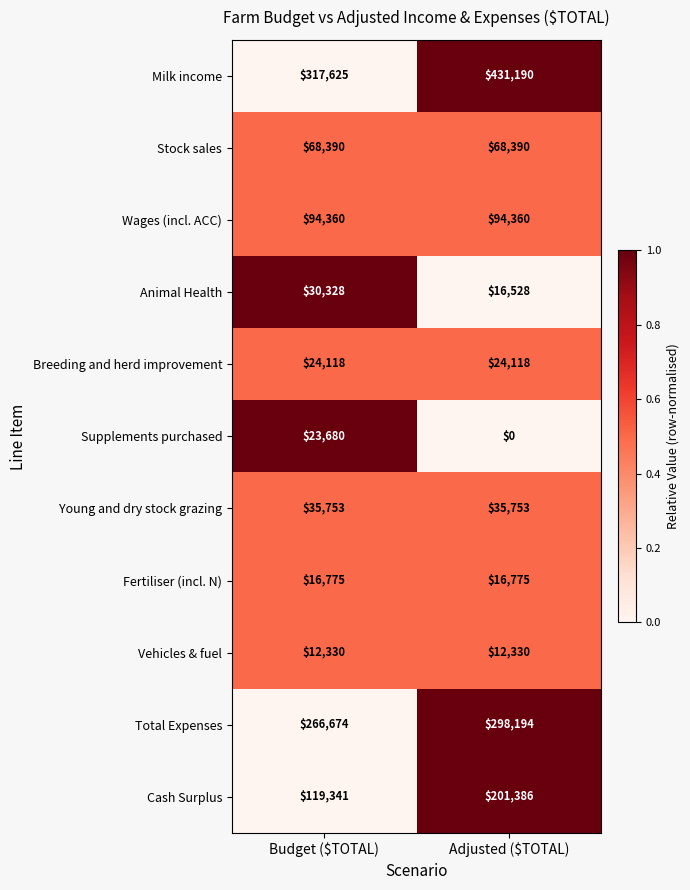

At how many categories does at least one series exceed 0?

2